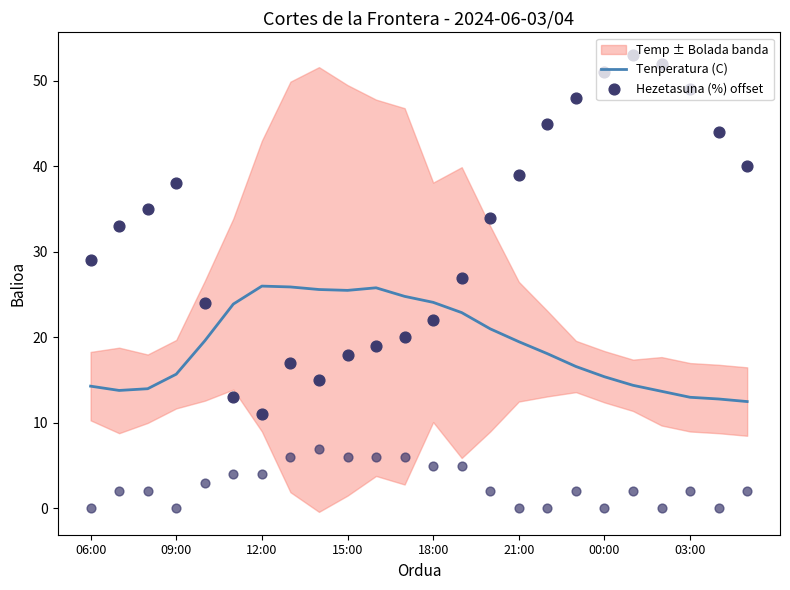

At how many categories does at least one series exceed 35?

10